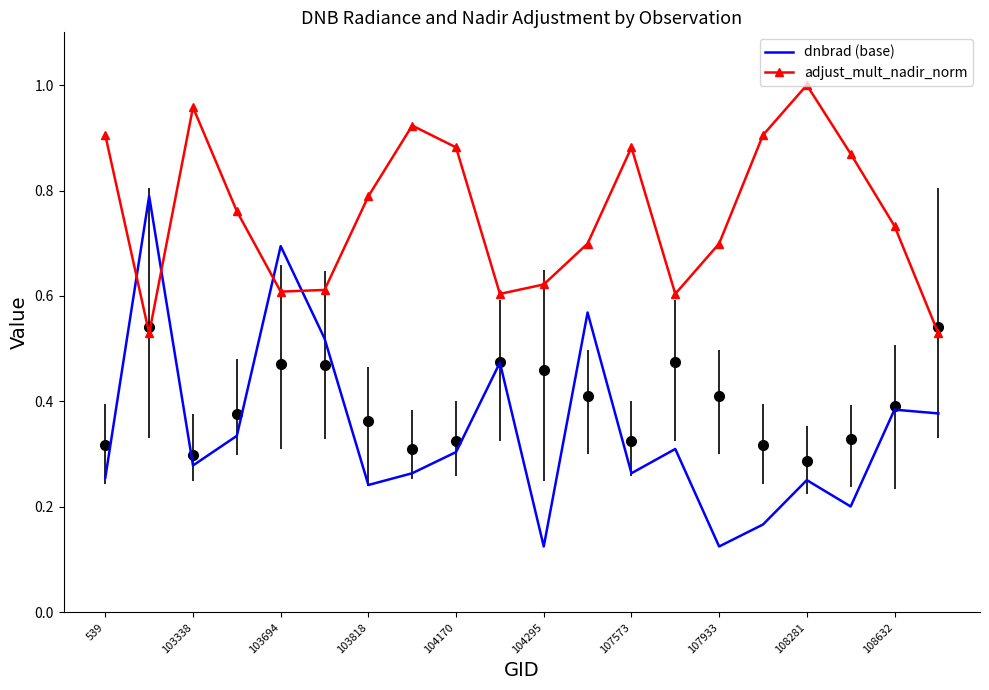

What is the value of the dnbrad (base) point at the 19th from the left?

0.4